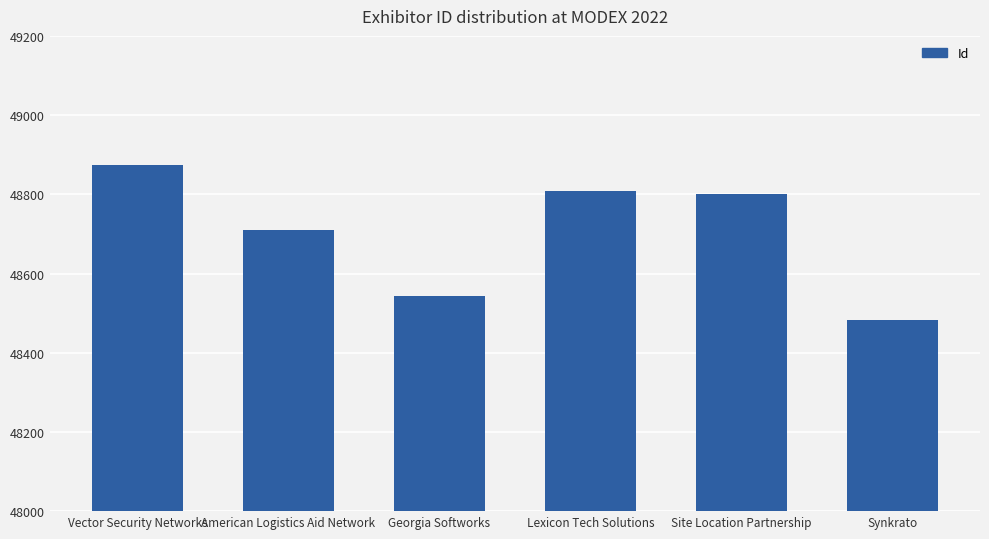

What is the minimum value shown in the chart?

48482